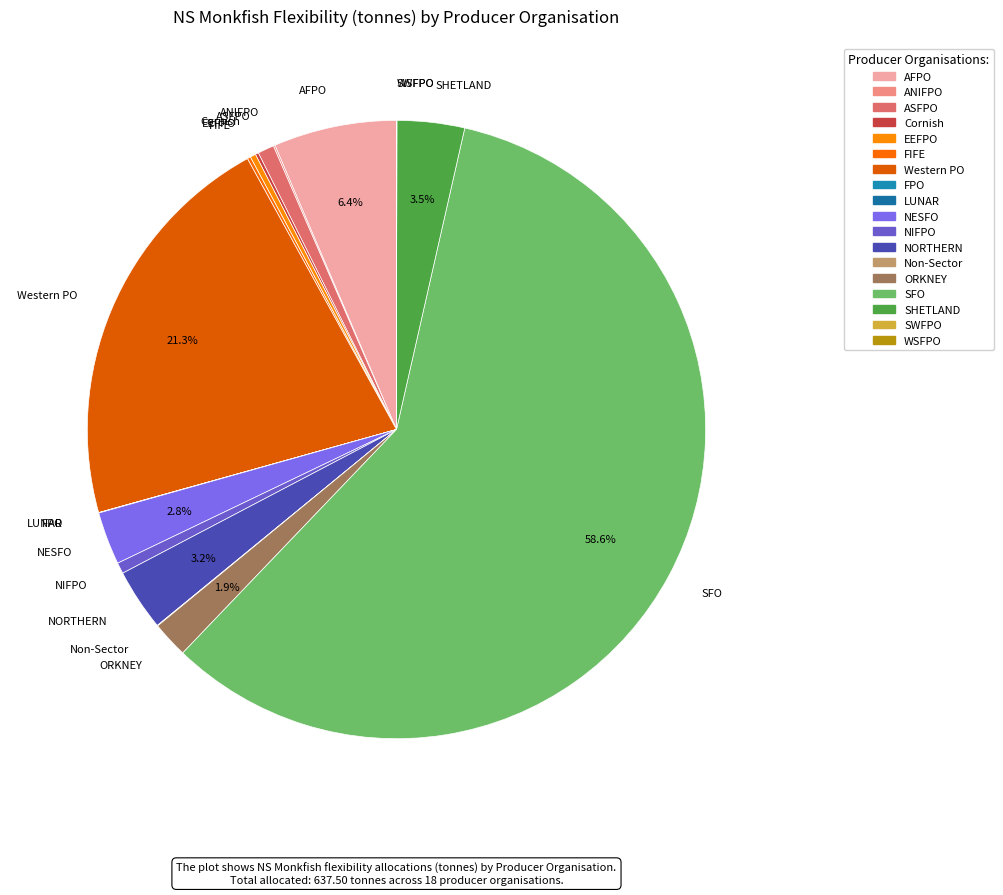

Which category has the biggest portion of the pie?

SFO